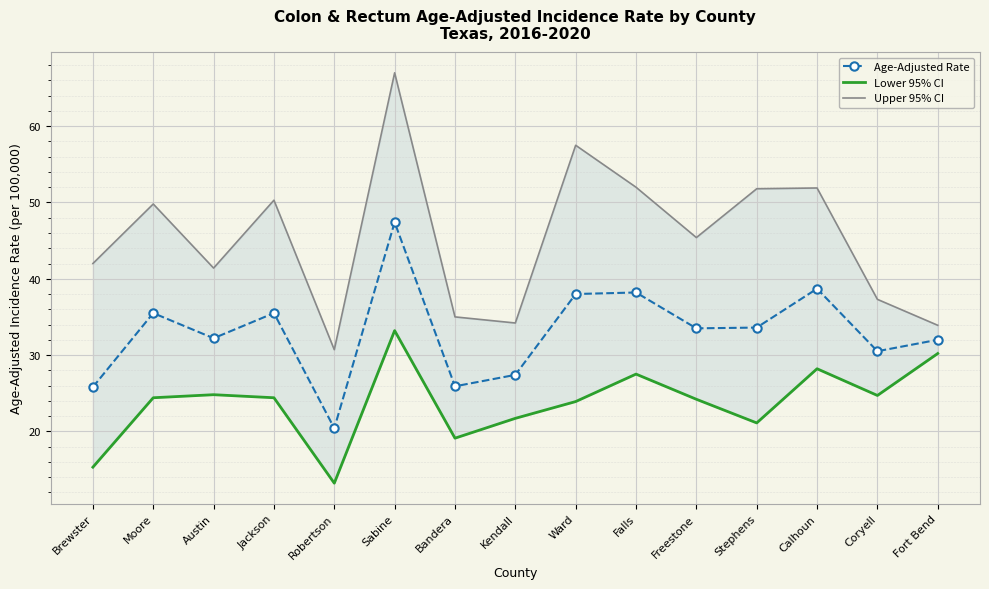

The value of Age-Adjusted Rate at Jackson is 35.5. True or false?

True